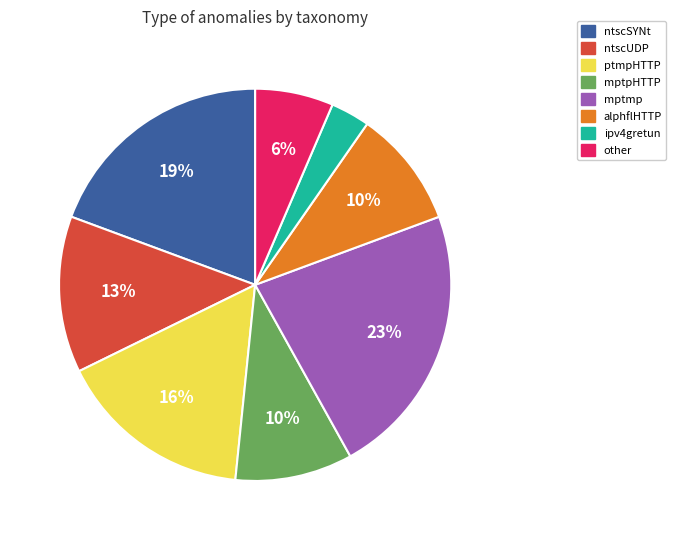

True or false: ipv4gretun accounts for 3% of the total.

True